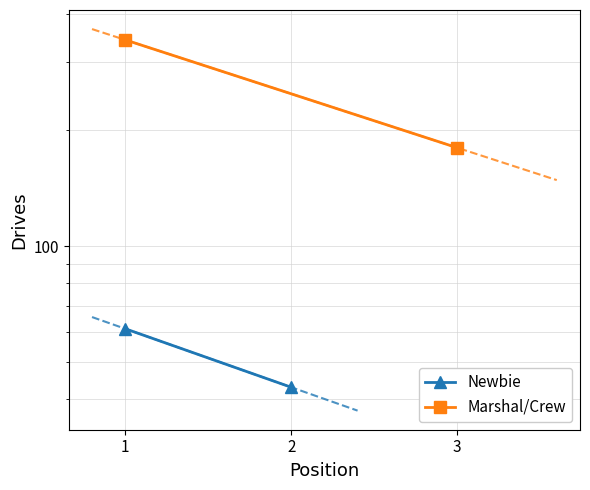

Which series has the widest spread of values?

Marshal/Crew